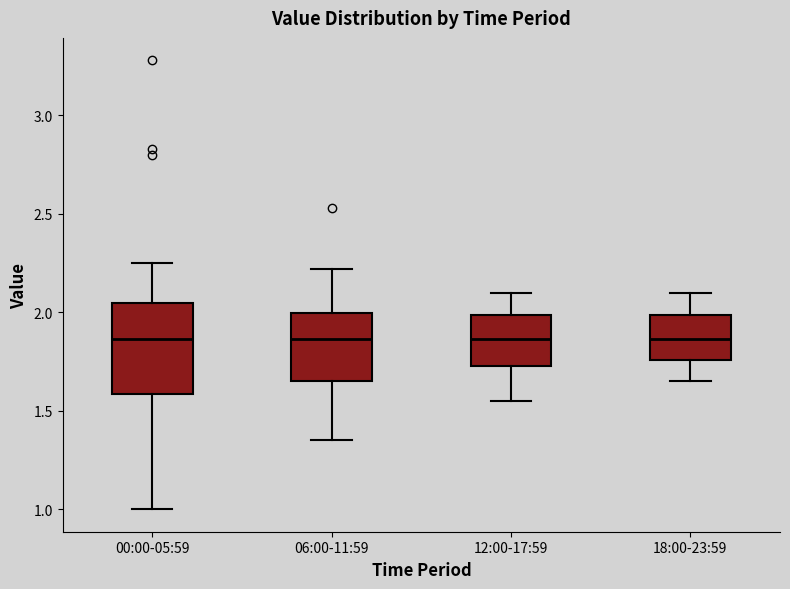

Reading left to right, transcribe this box plot: for each box, give where its median line is, the range the box spans, and where its two whiskers end, as read against the y-axis. The values are not printed on the chart, so give them approximately, as read against the axis.

00:00-05:59: median 1.85, box 1.60 to 2.05, whiskers 1.00 to 2.25
06:00-11:59: median 1.85, box 1.65 to 2.00, whiskers 1.35 to 2.20
12:00-17:59: median 1.85, box 1.75 to 2.00, whiskers 1.55 to 2.10
18:00-23:59: median 1.85, box 1.75 to 2.00, whiskers 1.65 to 2.10